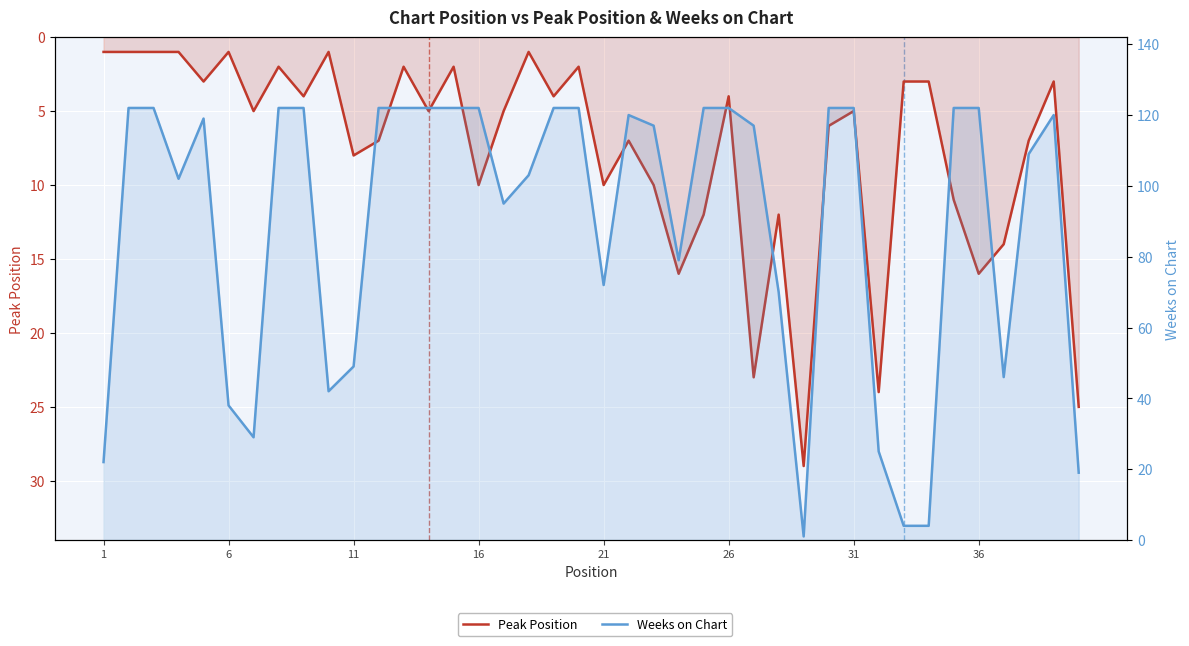

At 31, list the series in order from largest to smallest.

Weeks on Chart, Peak Position